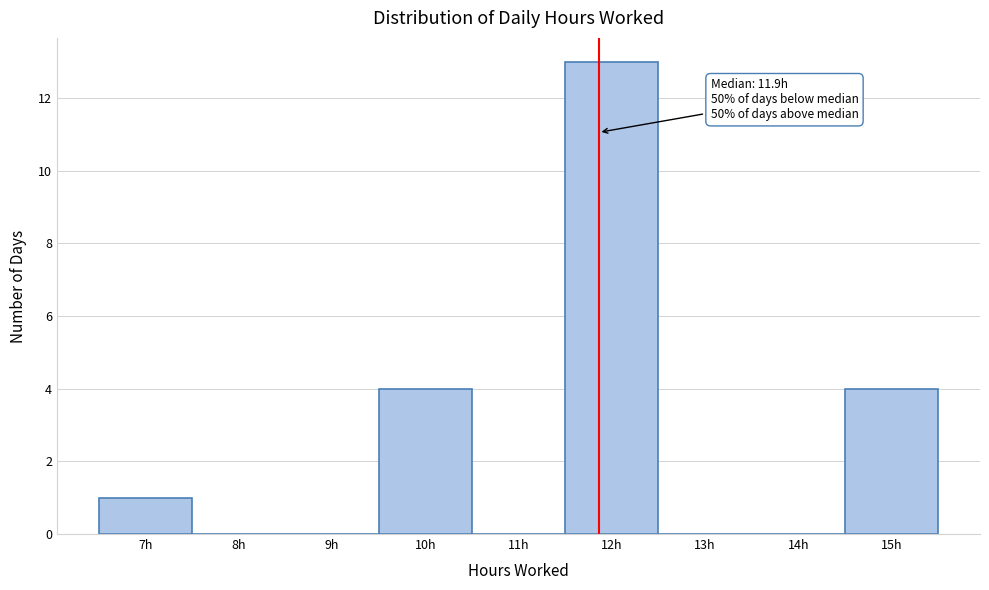

Over which range of the x-axis is the bar tallest?

11.5 to 12.5